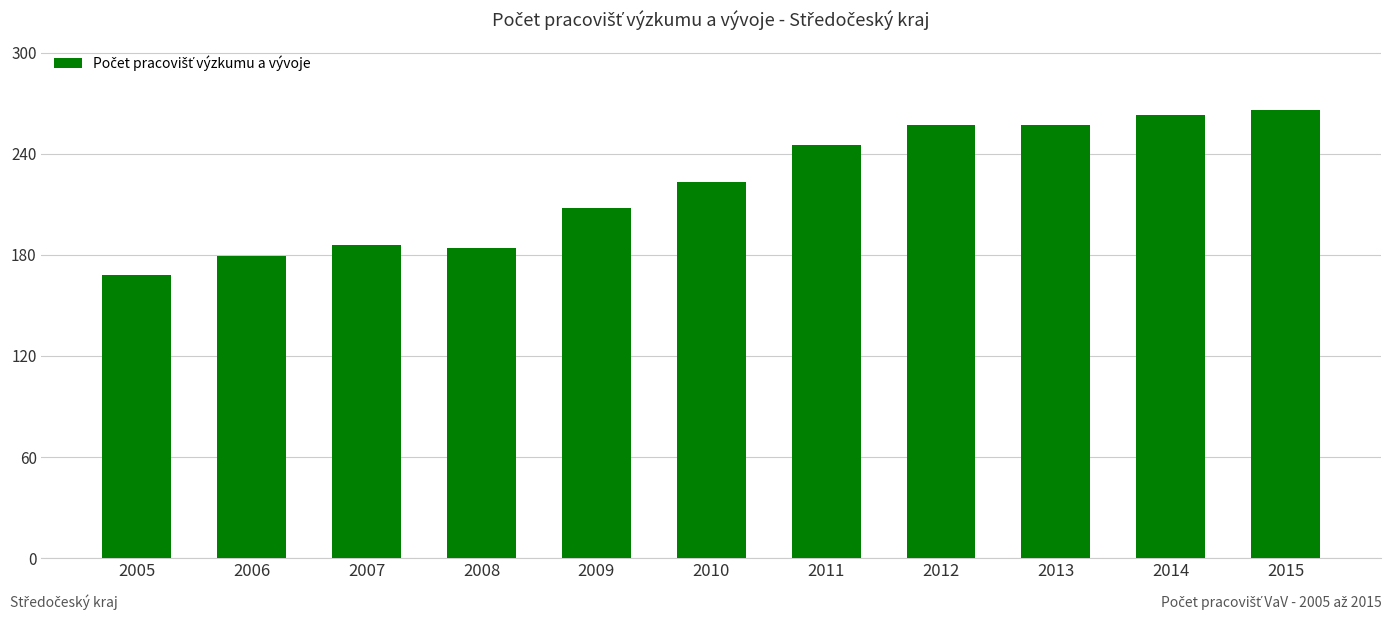

Is it true that the value at 2005 is 168?

True